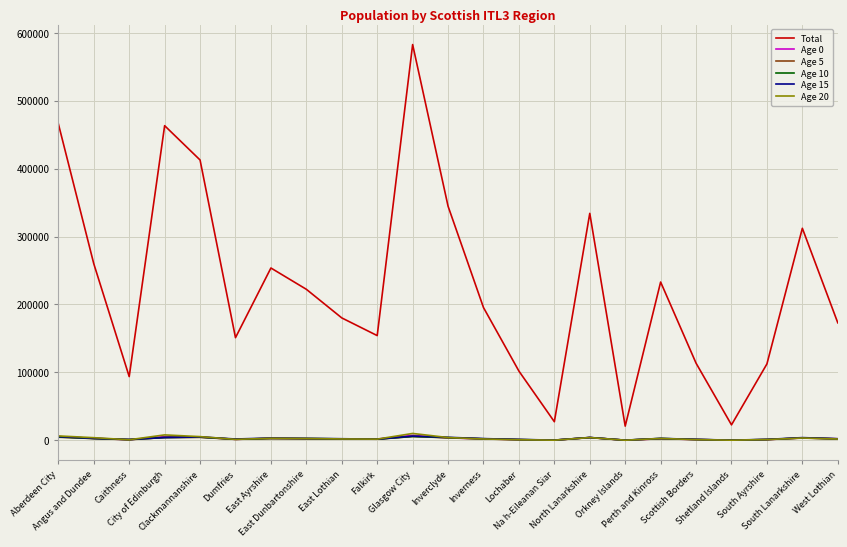

What is the average value of the Age 20 series?

2977